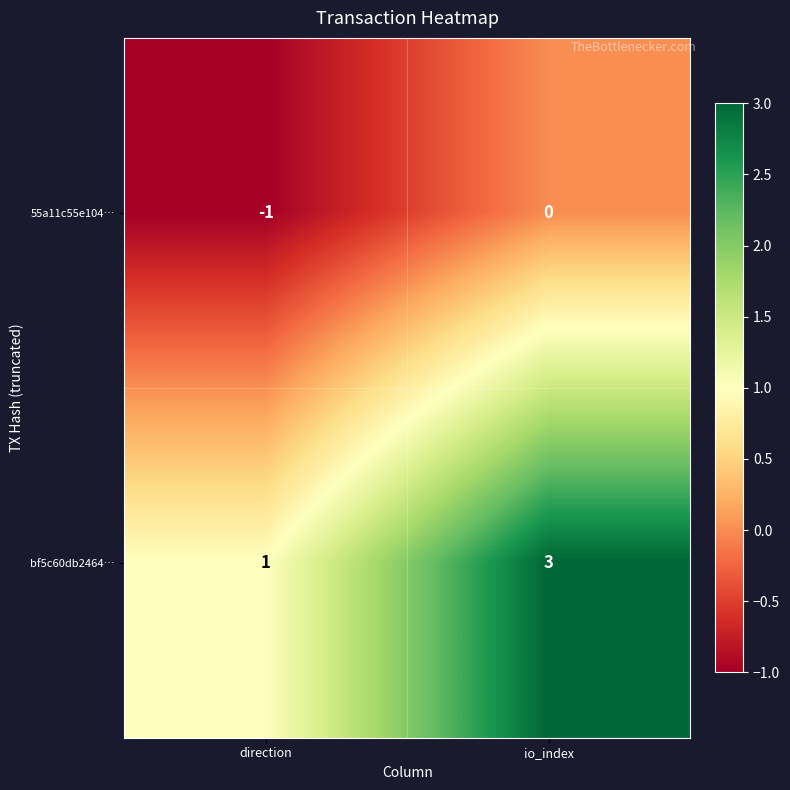

List the labels in order of 55a11c55e104… value, largest first.

io_index, direction